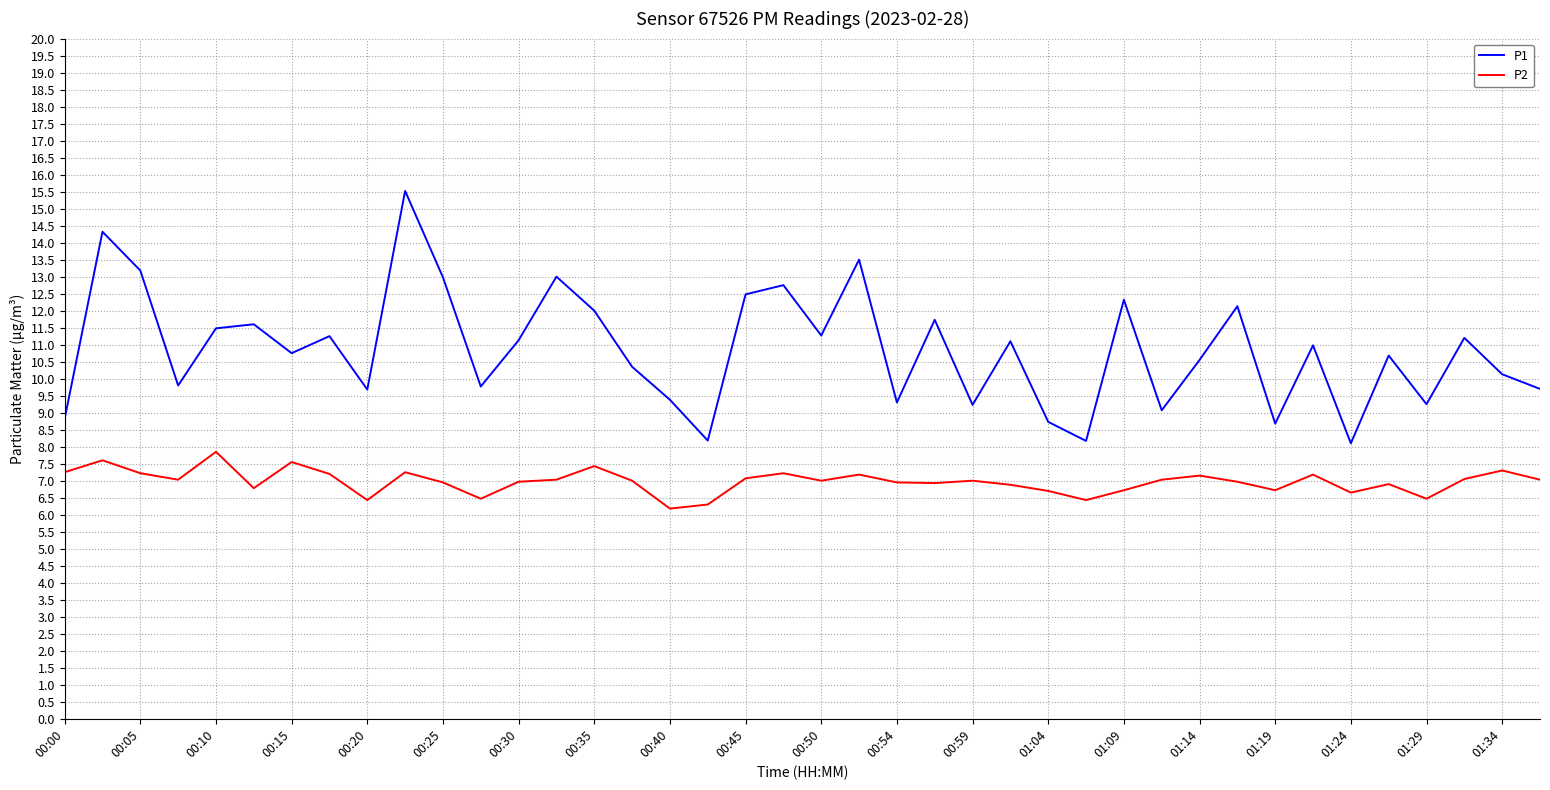

What is the difference between the maximum and minimum values in the P2 series?

1.7